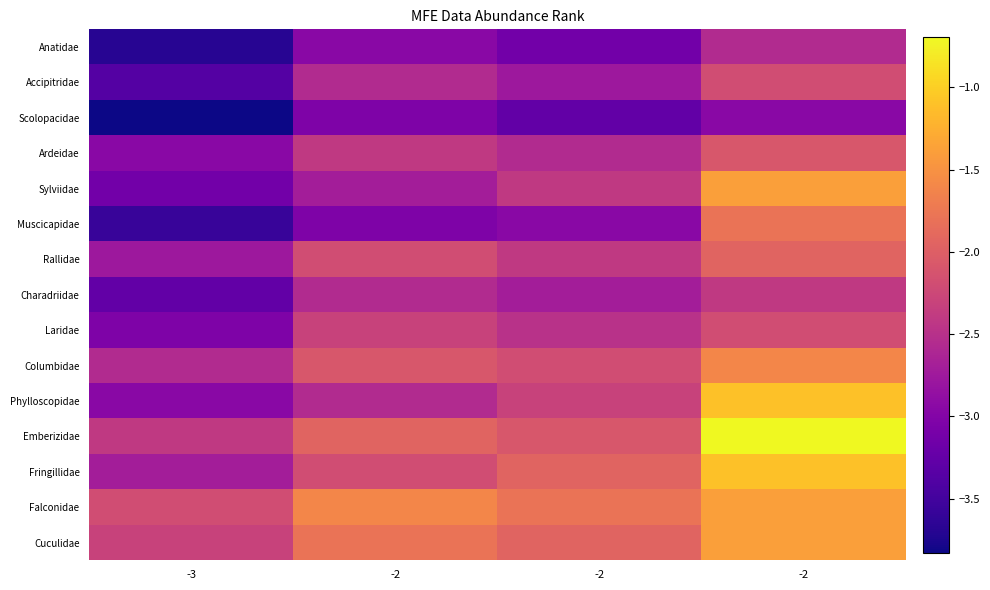

Reading left to right, what are all the values shown in this chart?

Anatidae: -3=-3.7	-2=-2.9	-2=-3.1	-2=-2.6
Accipitridae: -3=-3.4	-2=-2.6	-2=-2.8	-2=-2.2
Scolopacidae: -3=-3.8	-2=-3.0	-2=-3.3	-2=-2.9
Ardeidae: -3=-2.9	-2=-2.4	-2=-2.6	-2=-2.1
Sylviidae: -3=-3.1	-2=-2.7	-2=-2.4	-2=-1.4
Muscicapidae: -3=-3.6	-2=-3.0	-2=-2.9	-2=-1.8
Rallidae: -3=-2.8	-2=-2.2	-2=-2.4	-2=-1.9
Charadriidae: -3=-3.3	-2=-2.6	-2=-2.7	-2=-2.4
Laridae: -3=-3.0	-2=-2.3	-2=-2.5	-2=-2.2
Columbidae: -3=-2.6	-2=-2.1	-2=-2.2	-2=-1.6
Phylloscopidae: -3=-2.9	-2=-2.6	-2=-2.3	-2=-1.1
Emberizidae: -3=-2.4	-2=-1.9	-2=-2.1	-2=-0.7
Fringillidae: -3=-2.7	-2=-2.2	-2=-1.9	-2=-1.1
Falconidae: -3=-2.2	-2=-1.6	-2=-1.8	-2=-1.4
Cuculidae: -3=-2.3	-2=-1.8	-2=-1.9	-2=-1.4